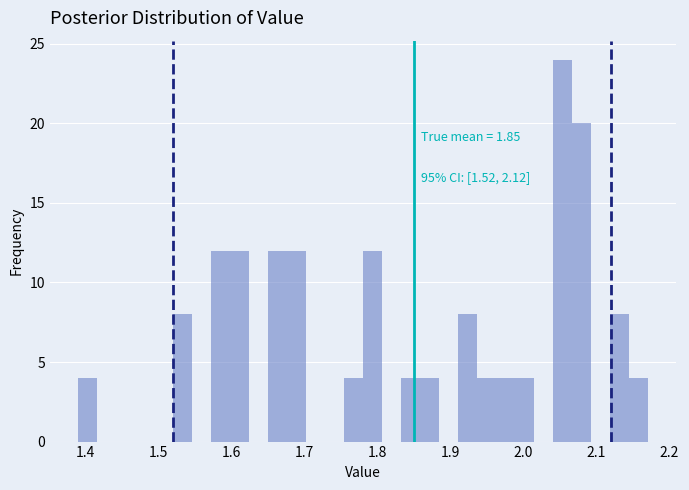

Read against the x-axis, roughly where is the centre of the tallest bar?

2.05